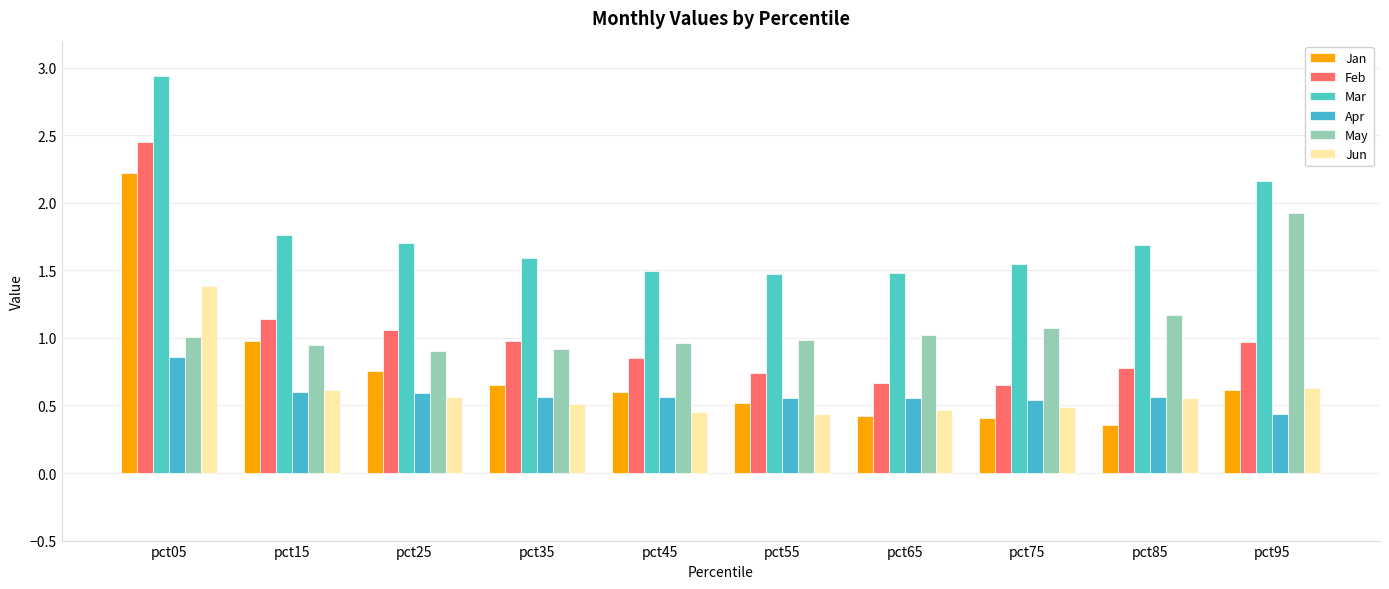

At which category does the chart reach its minimum across all series?

pct85